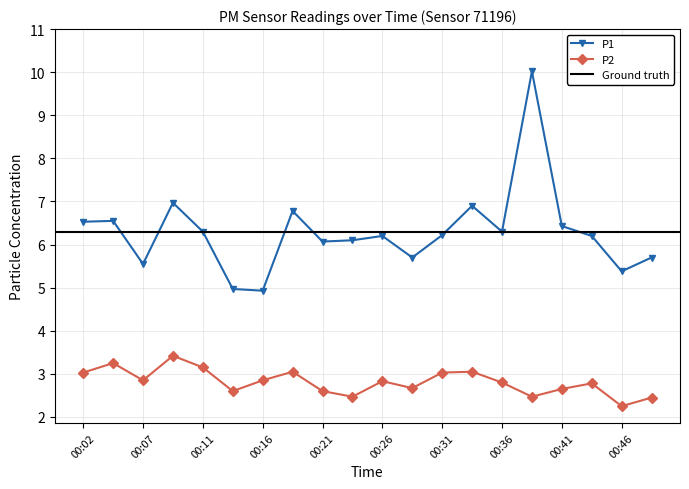

Reading right to left, list all the values displayed in this chart.

P1: 5.7	5.4	6.2	6.4	10.0	6.3	6.9	6.2	5.7	6.2	6.1	6.1	6.8	4.9	5.0	6.3	7.0	5.5	6.5	6.5
P2: 2.5	2.2	2.8	2.6	2.5	2.8	3.0	3.0	2.7	2.8	2.5	2.6	3.0	2.9	2.6	3.1	3.4	2.9	3.2	3.0